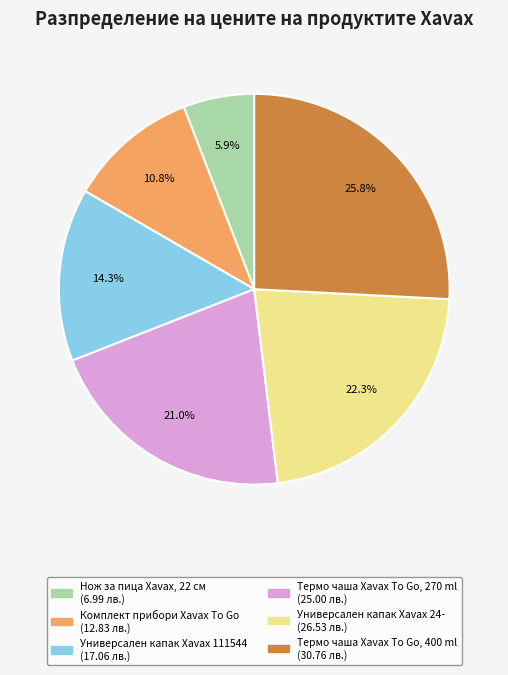

What is the total percentage of Термо чаша Xavax To Go, 400 ml and Универсален капак Xavax 24-?

48.1%